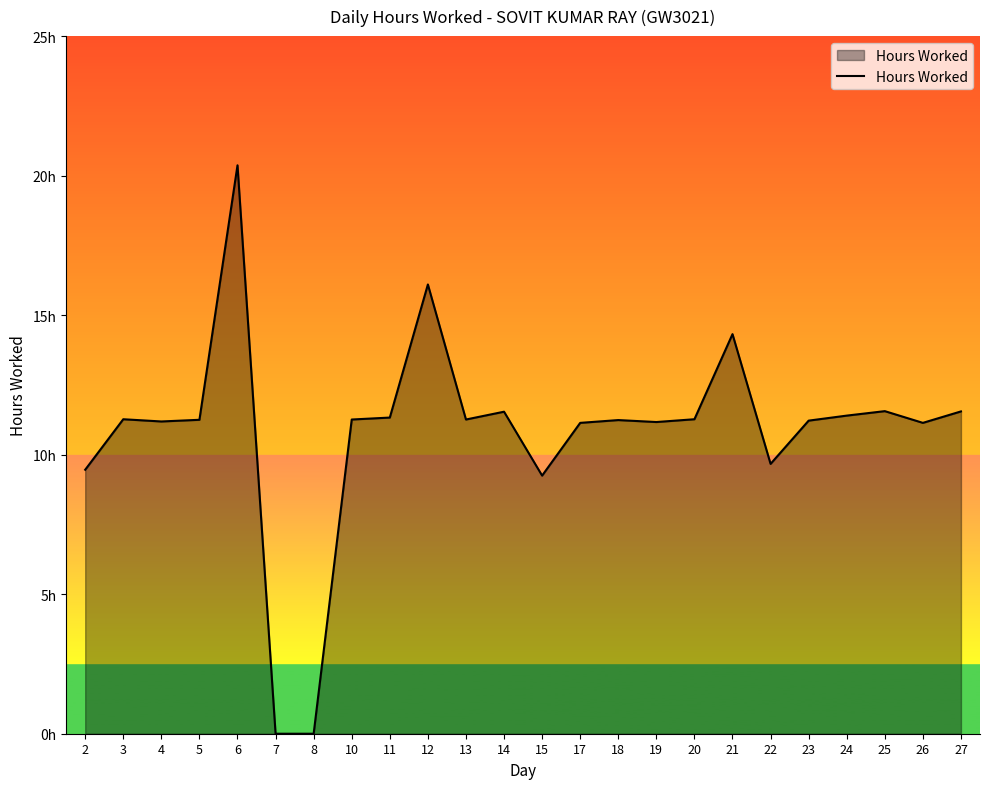

What value does the data have at 4?

11.2